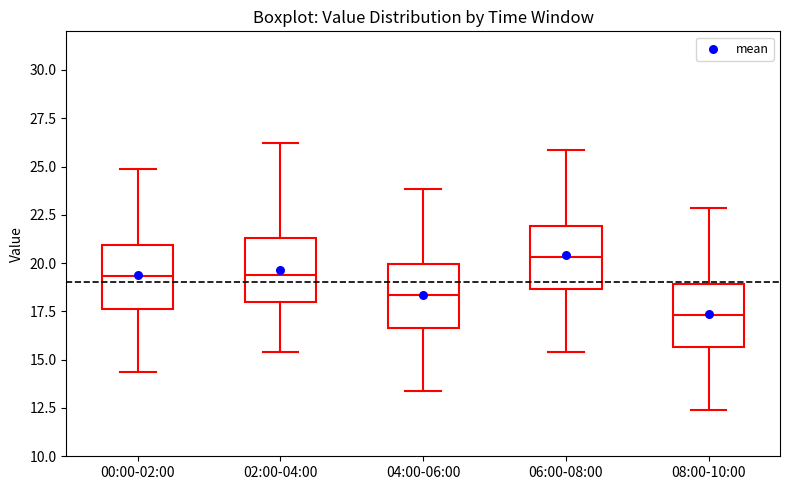

Where does the median line of the box for 02:00-04:00 sit on the y-axis? The values are not printed on the chart, so give them approximately, as read against the axis.

19.5